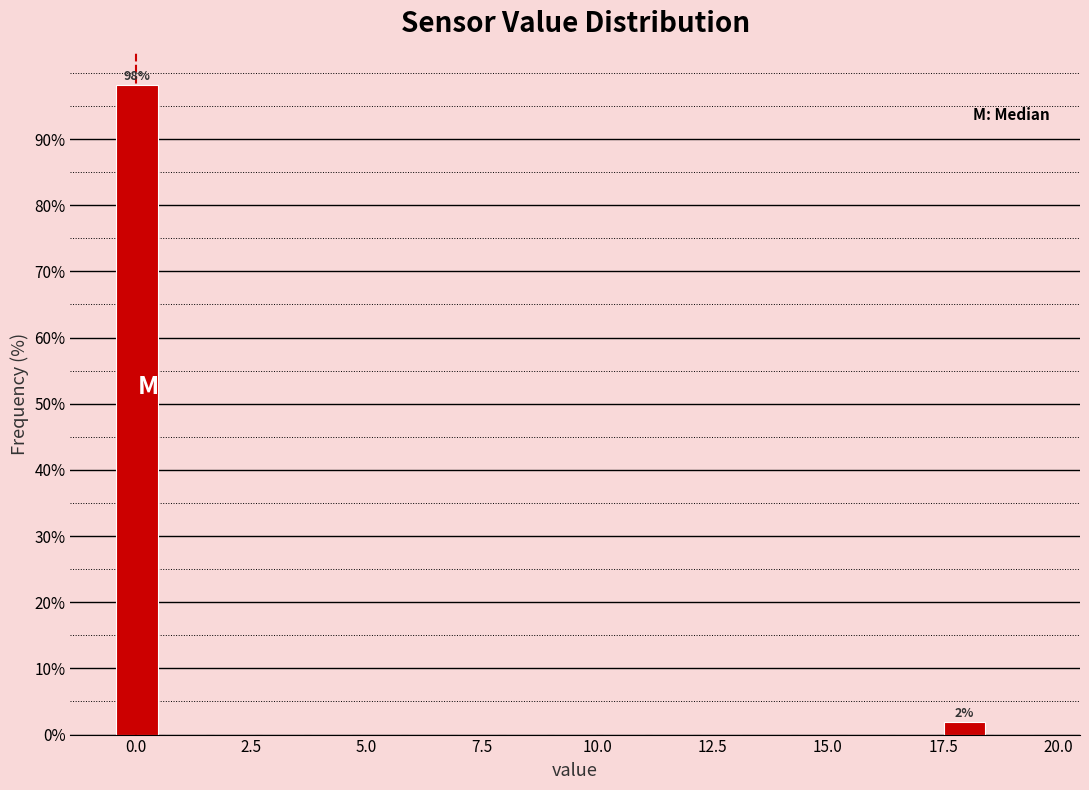

Around what value on the x-axis is the tallest bar? Give the approximate position of its centre, as read against the axis.

0.0